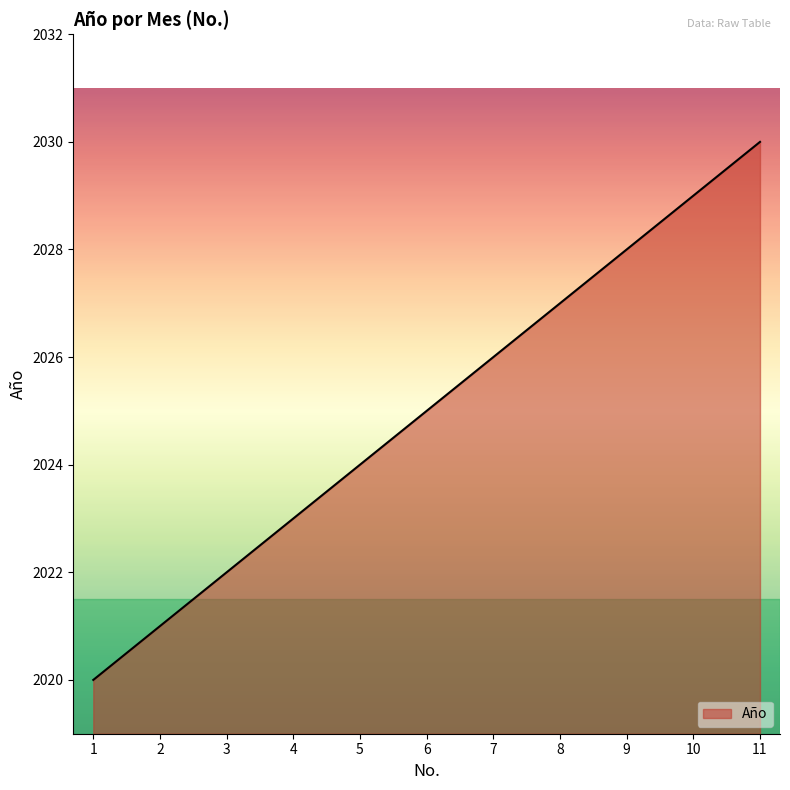

At which category does the chart reach its peak across all series?

11